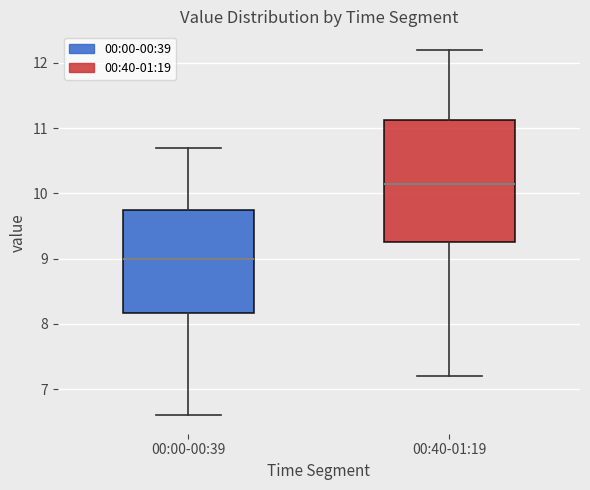

Comparing the boxes themselves (not the whiskers), which one is the tallest?

00:40-01:19